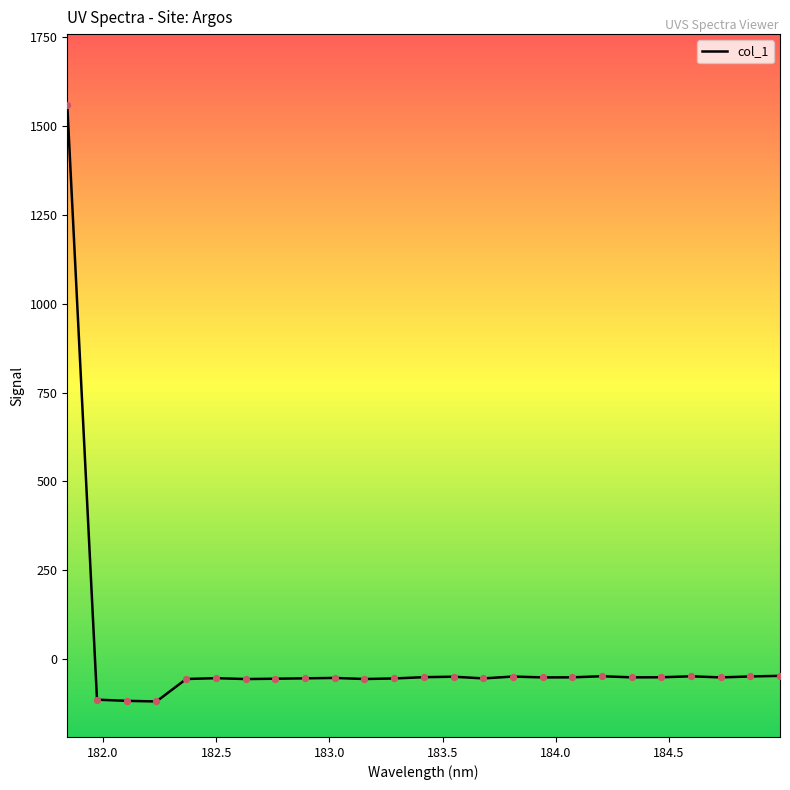

What is the maximum value shown in the chart?

1559.5